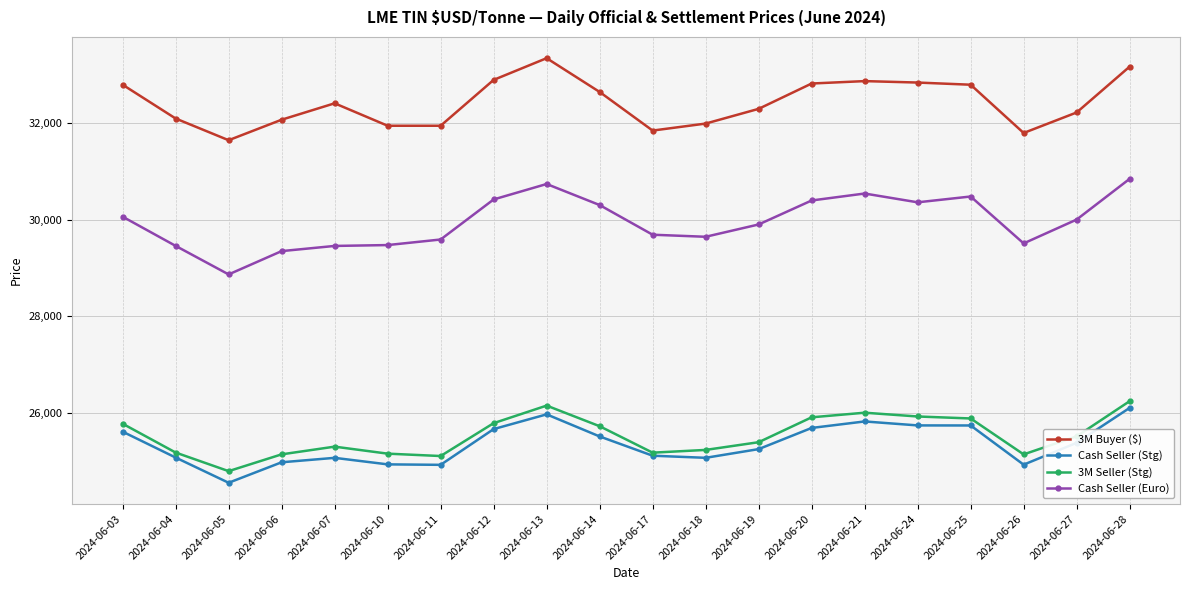

In 3M Seller (Stg), how many points are higher than both neighbors (excluding endpoints)?

3